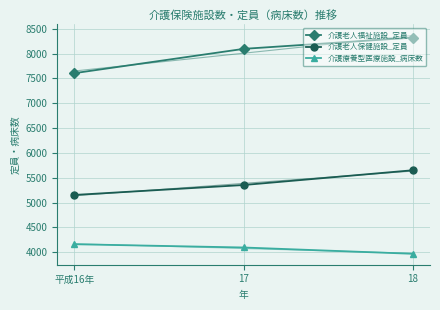

What is the minimum value shown in the chart?

3969.0